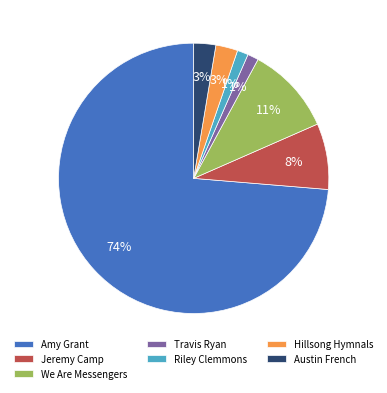

True or false: We Are Messengers accounts for 17% of the total.

False